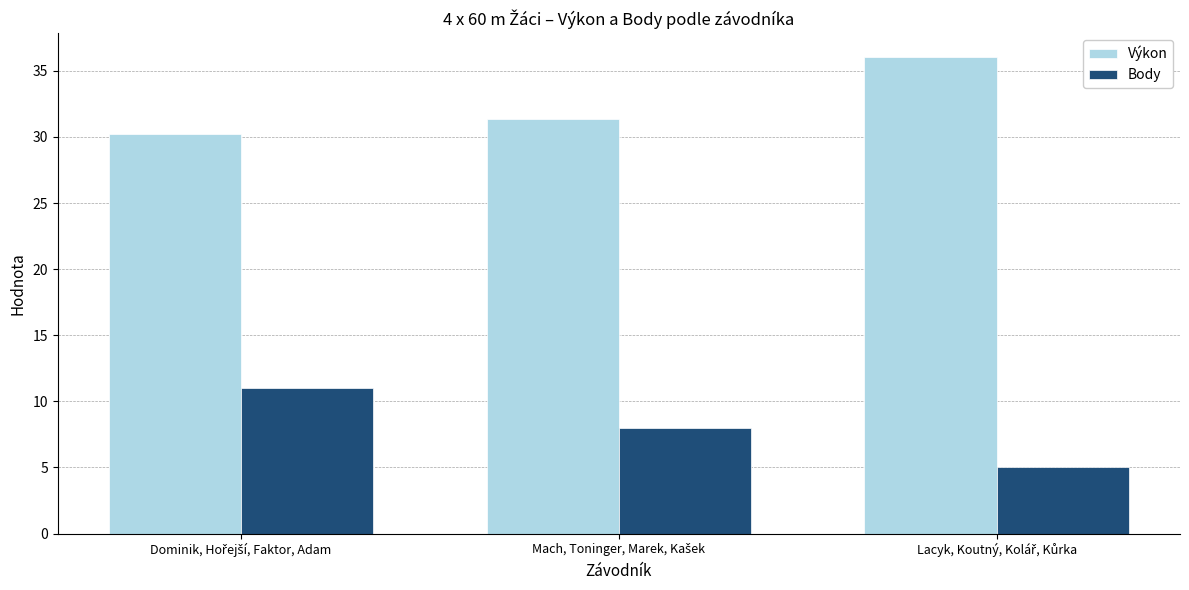

What is the minimum value shown in the chart?

5.0